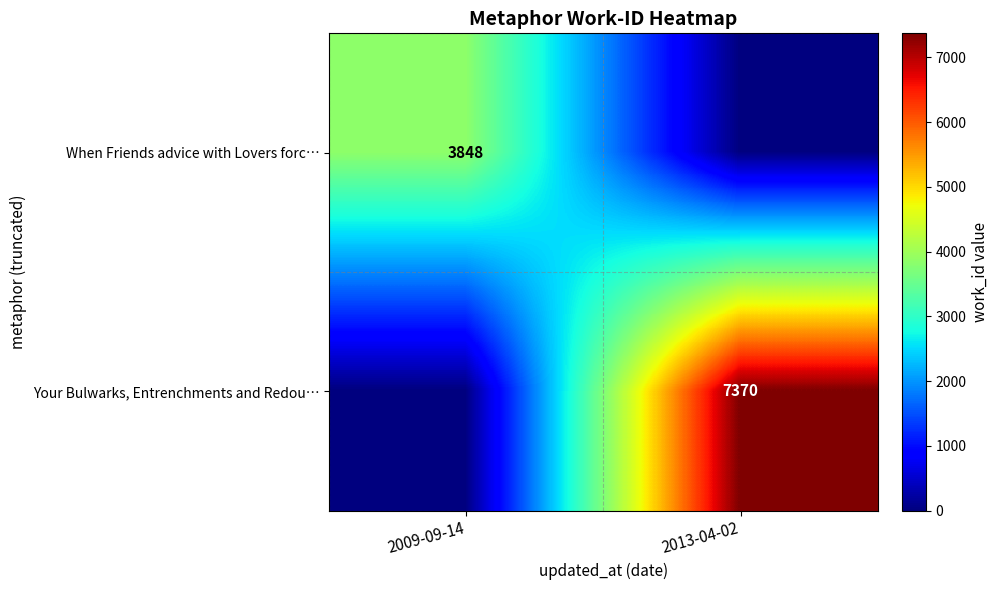

The value of When Friends advice with Lovers forc… at 2009-09-14 is 3848. True or false?

True